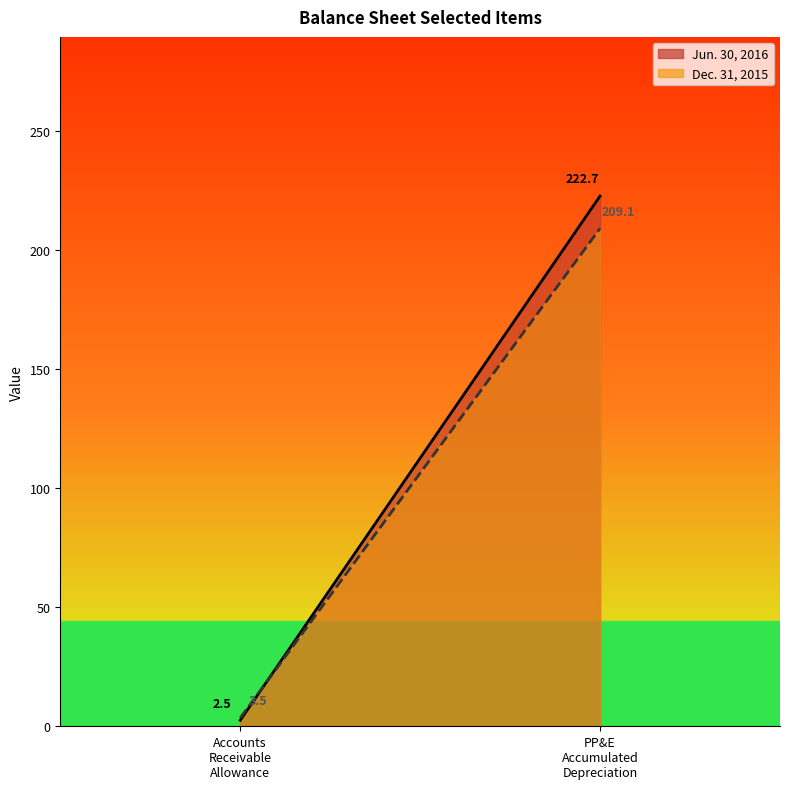

Is the value of Dec. 31, 2015 at Property, plant and equipment, accumulated greater than the value of Jun. 30, 2016 at Accounts receivable, allowance for doubtful?

Yes